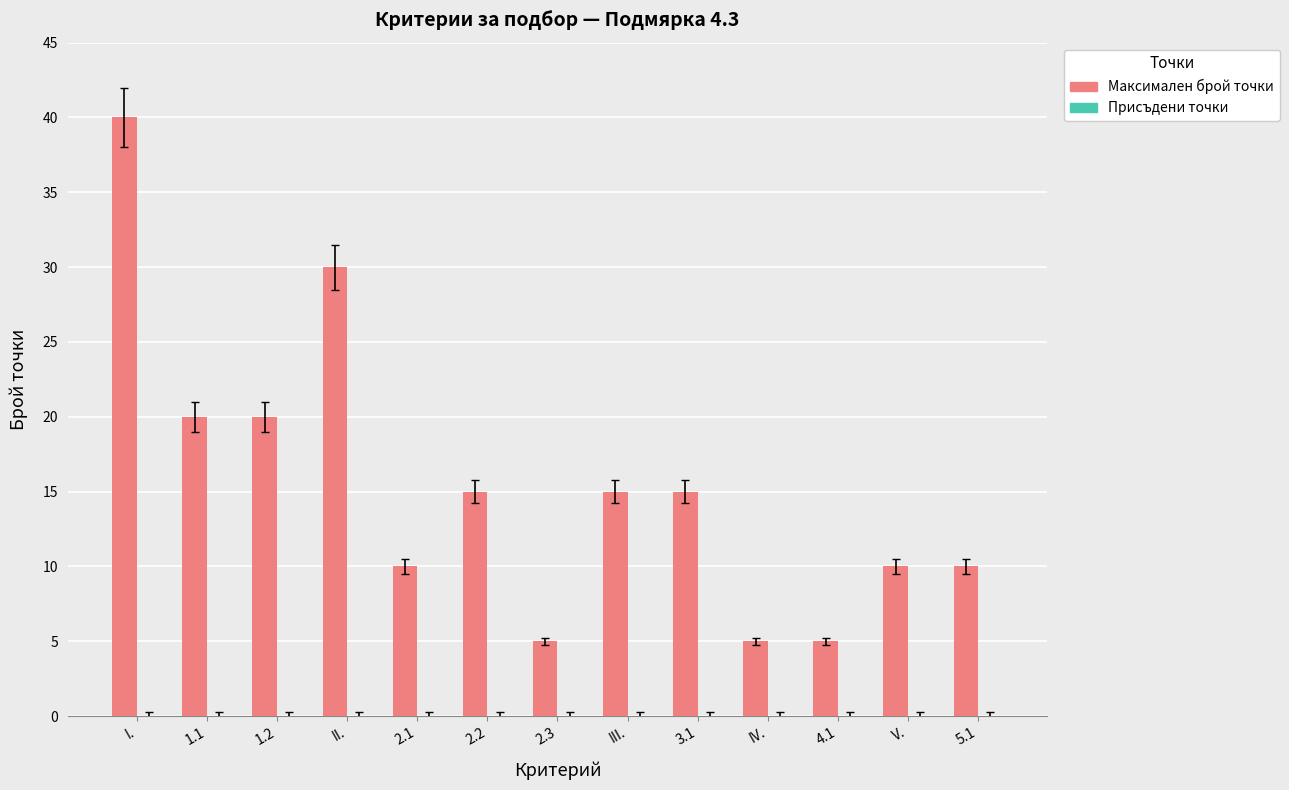

True or false: the data shows 2 at 2.1.

False